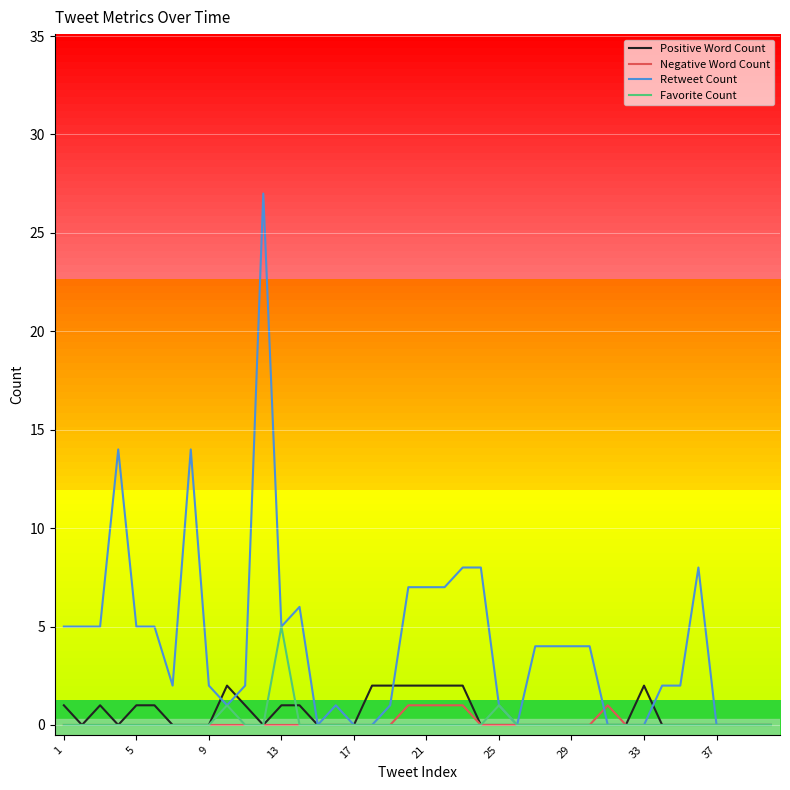

True or false: Favorite Count has more than 1 points higher than both neighbors.

True